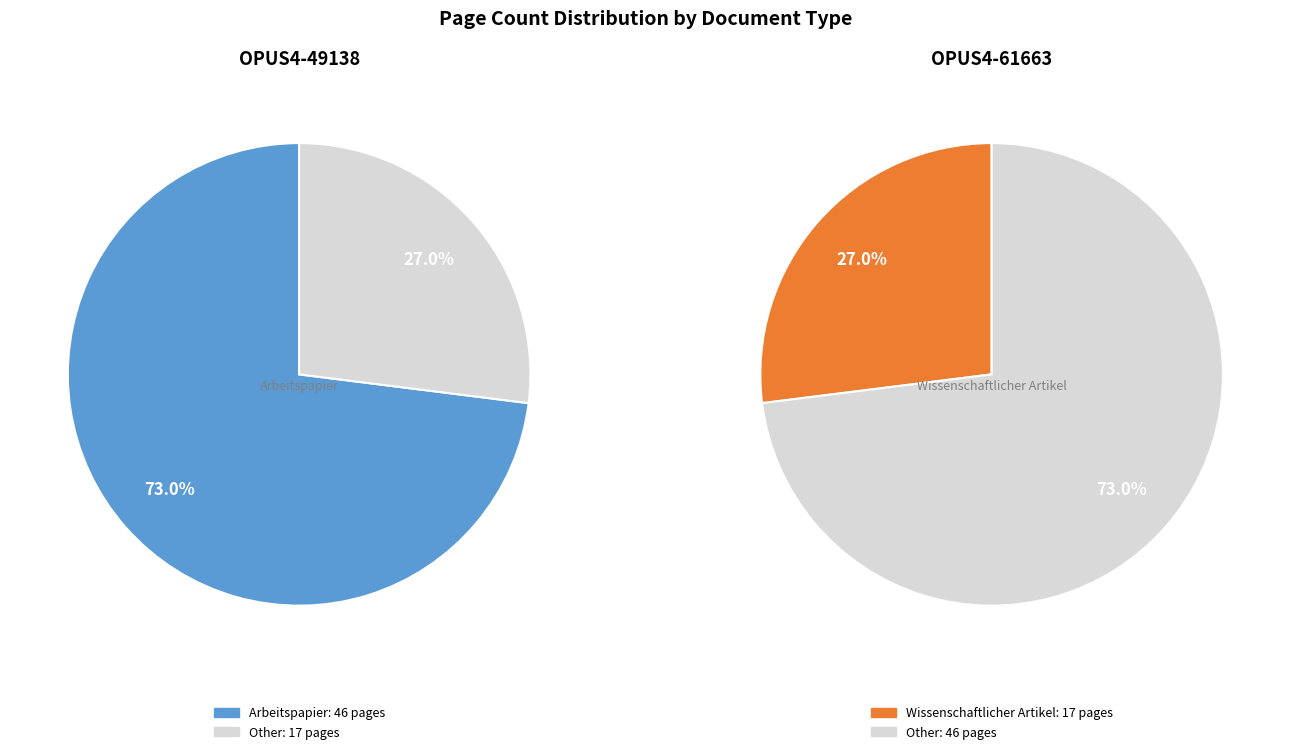

What is the change in value from OPUS4-49138 to OPUS4-61663?

-29